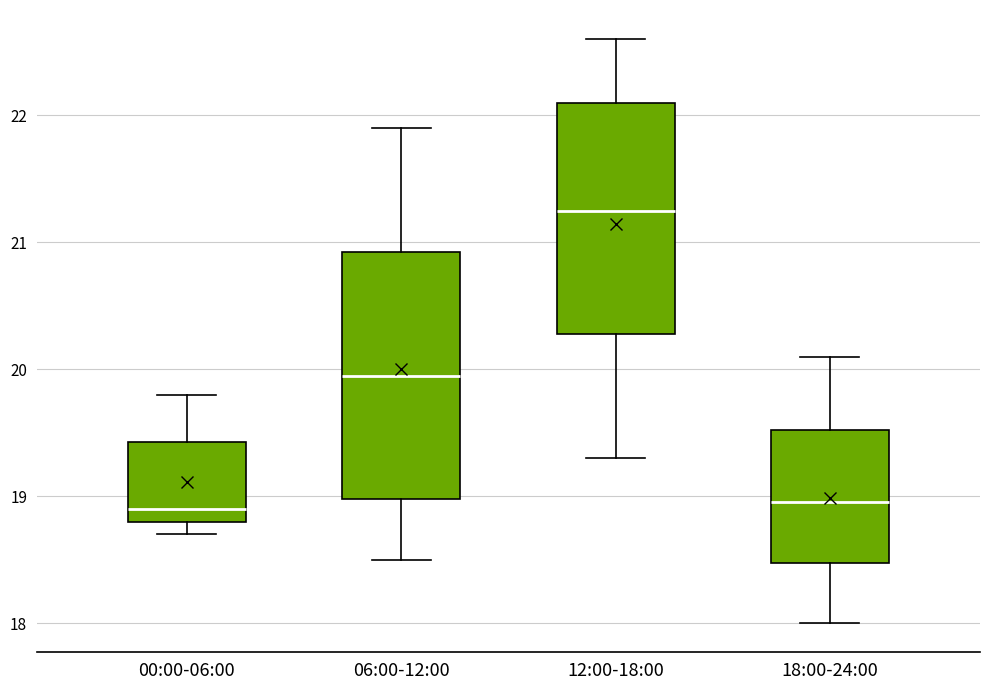

Which box has the highest median line?

12:00-18:00